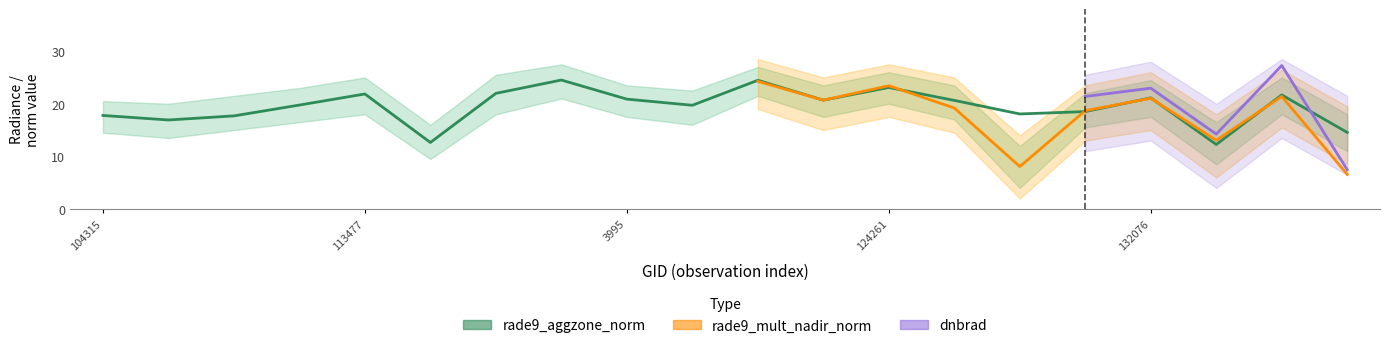

Which has a higher value, 132798 or 104431?

104431